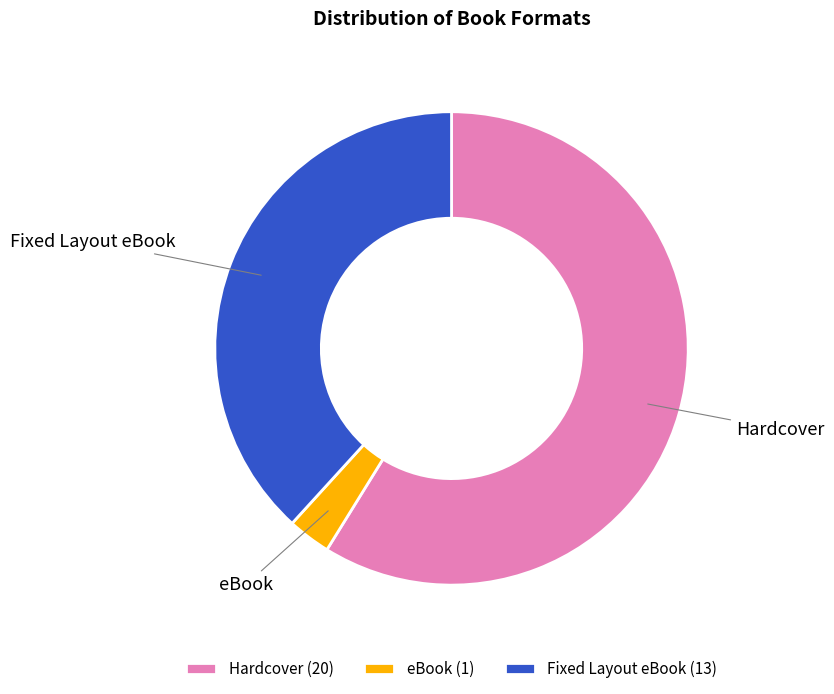

Is eBook the majority of the pie?

No